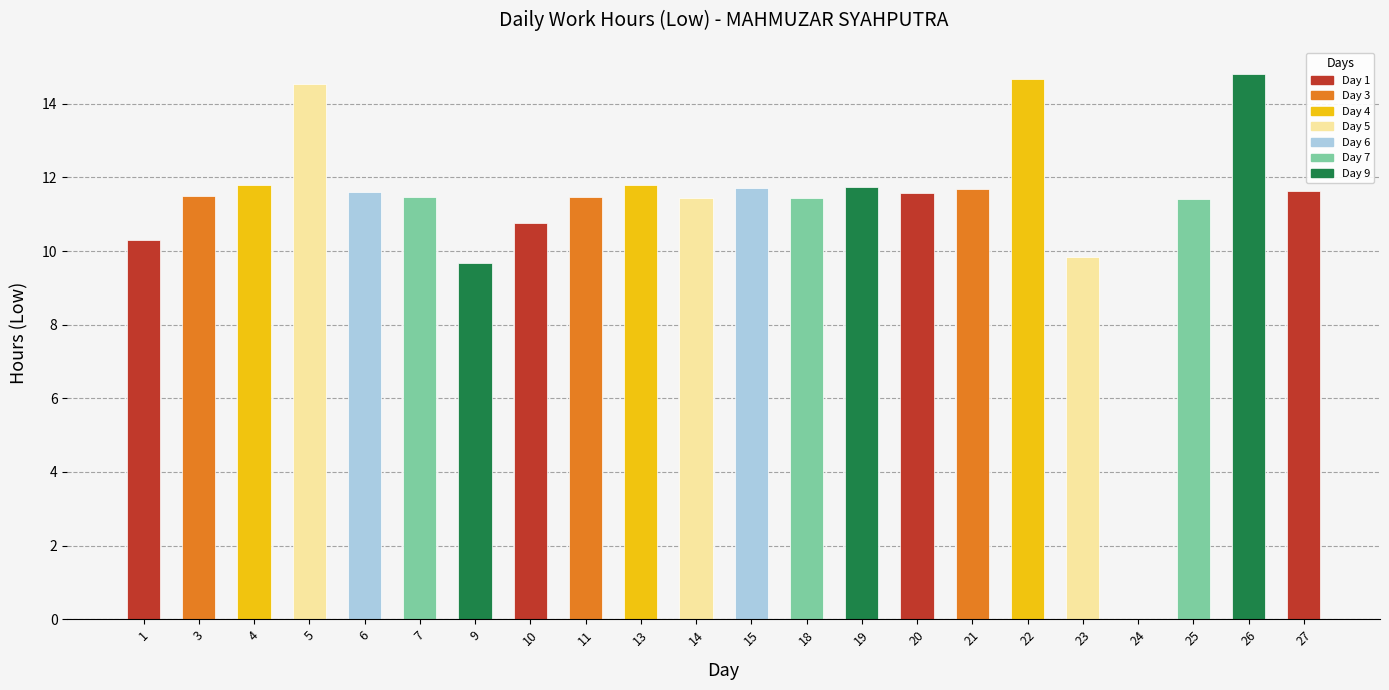

What is the approximate value at 11?

11.5